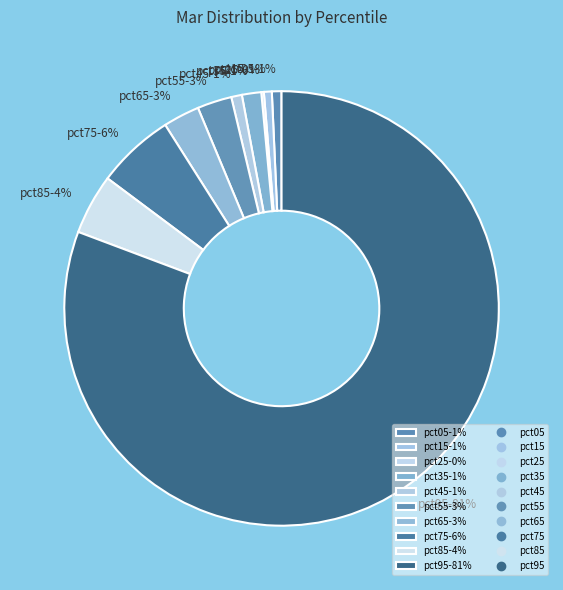

To the nearest percent, what percentage of the pie is pct85?

4%